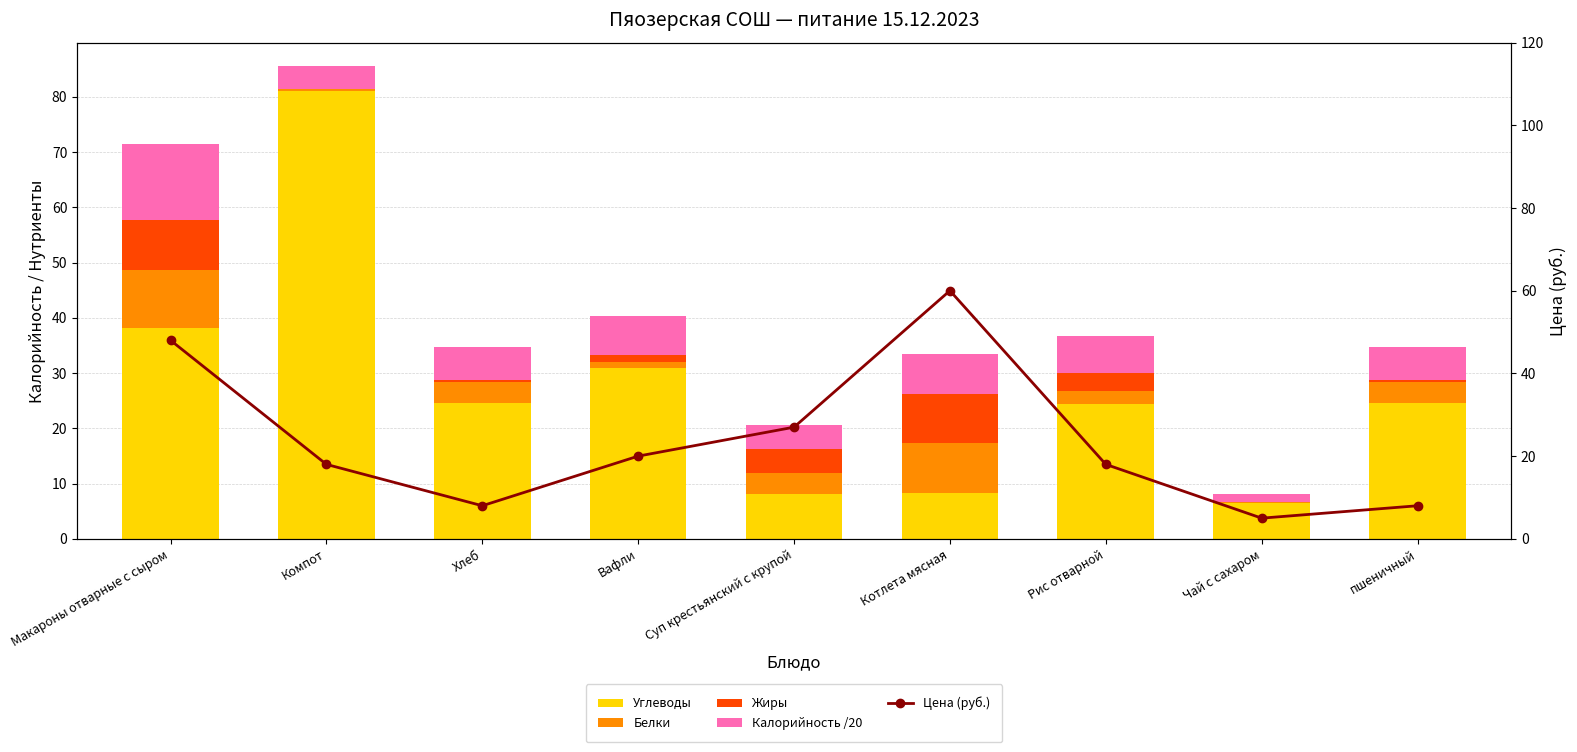

How many data points in Углеводы are less than 24?

3